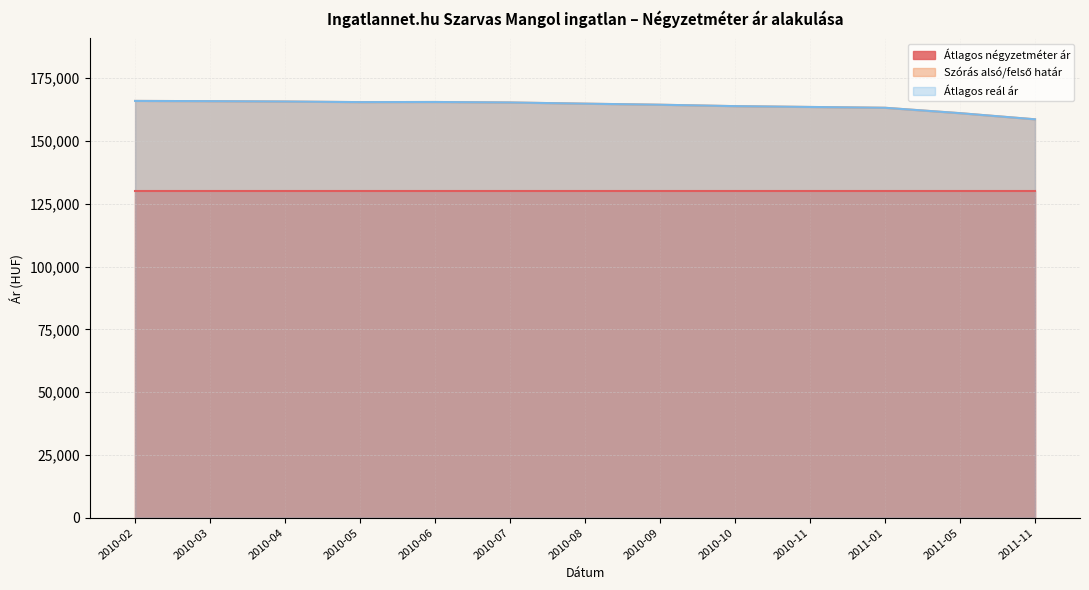

True or false: Átlagos reál ár and Szórás alsó/felső határ intersect in this chart.

False